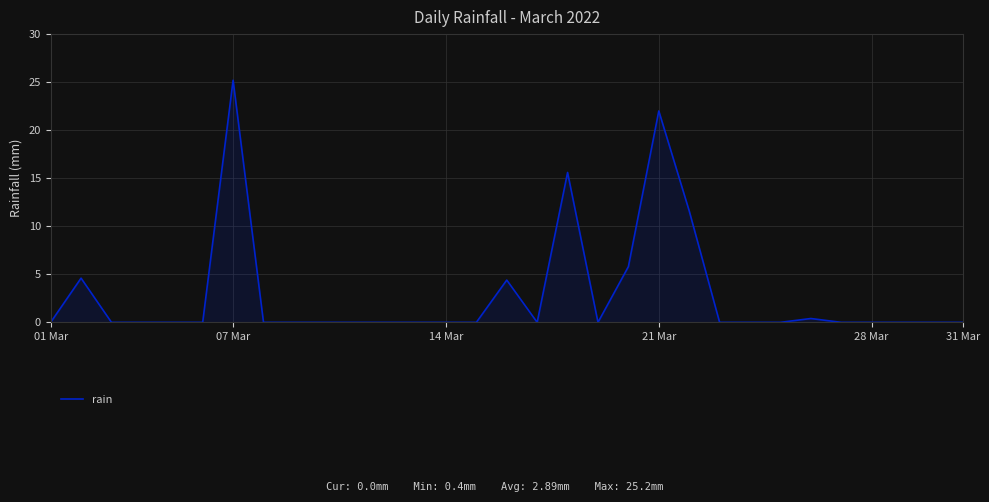

What is the difference between the maximum and minimum values?

25.2